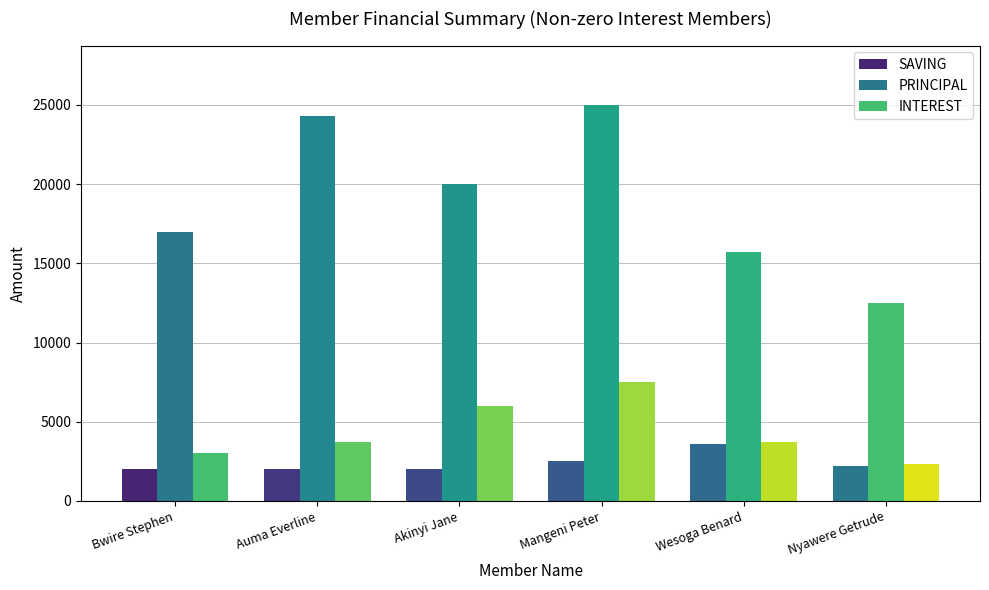

Is the value of SAVING at Wesoga Benard greater than the value of INTEREST at Bwire Stephen?

Yes